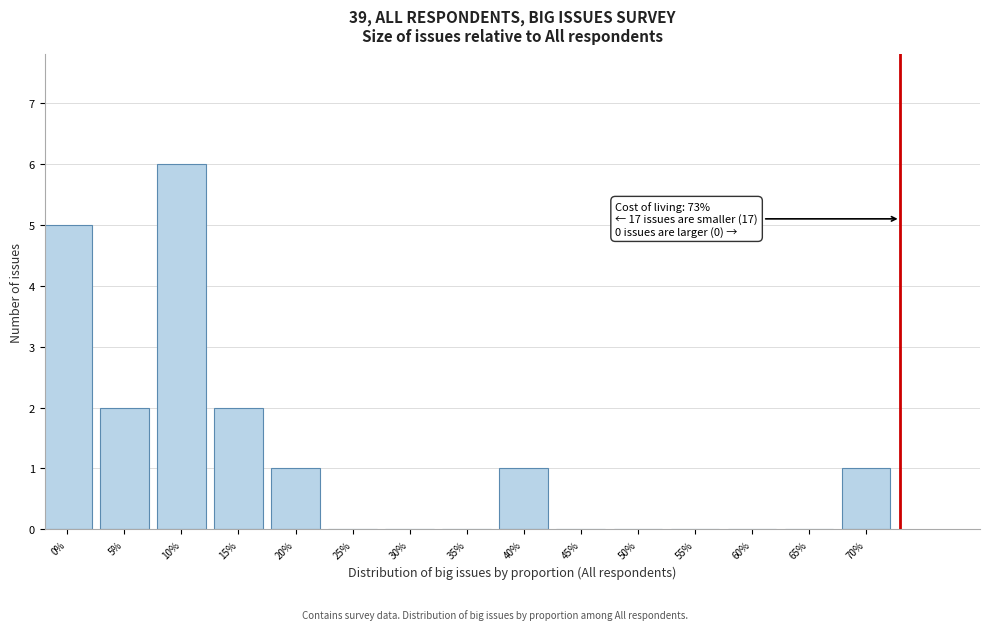

Reading left to right, what are all the values shown in this chart?

0%=5	5%=2	10%=6	15%=2	20%=1	25%=0	30%=0	35%=0	40%=1	45%=0	50%=0	55%=0	60%=0	65%=0	70%=1